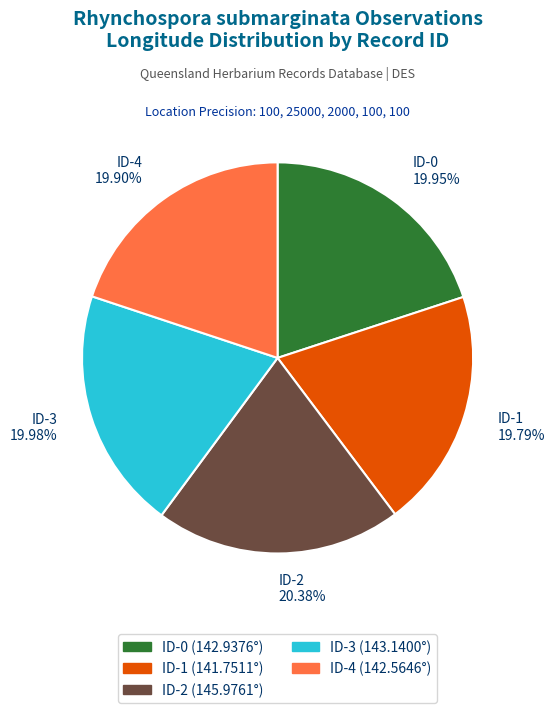

What percentage is the ID-0 slice, to the nearest percent?

20%